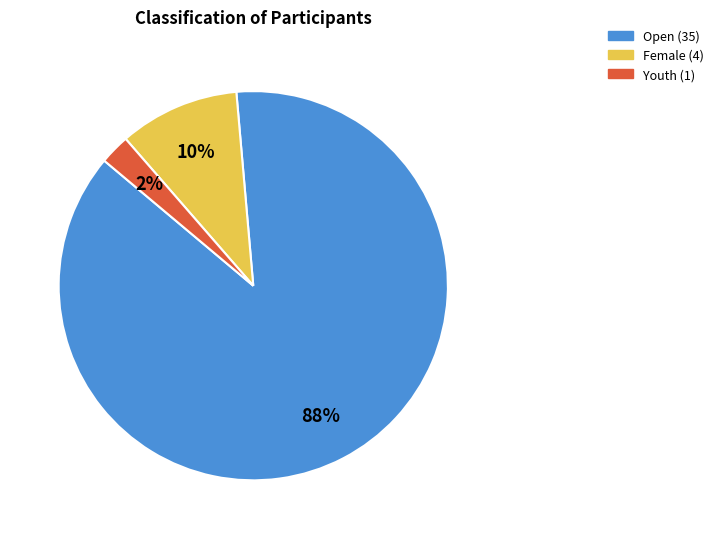

Is there any slice that represents more than half of the pie?

Yes